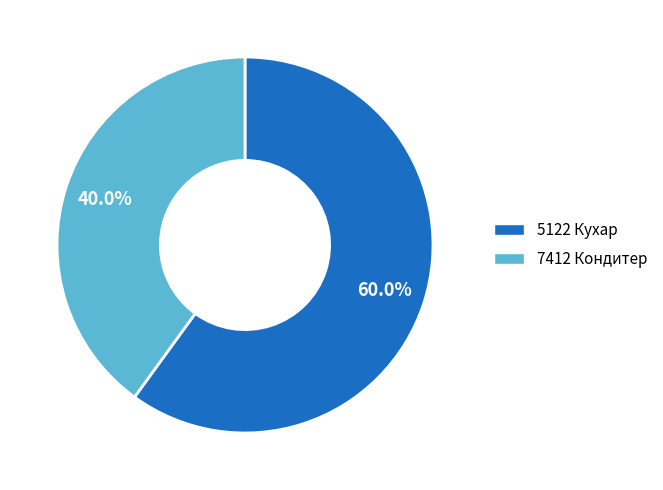

To the nearest percent, what percentage of the pie is 5122 Кухар?

60%